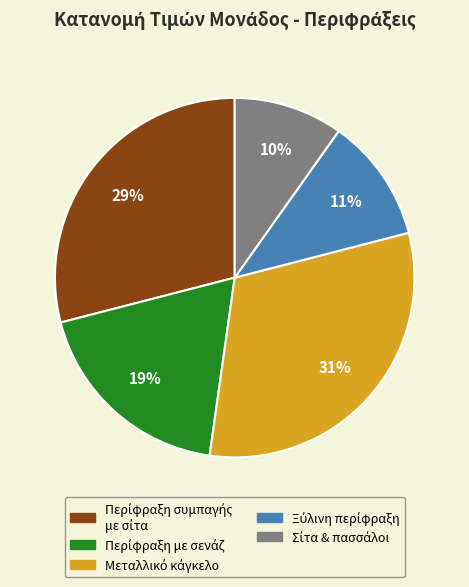

To the nearest percent, what is the difference between the largest and smallest slice percentages?

21%